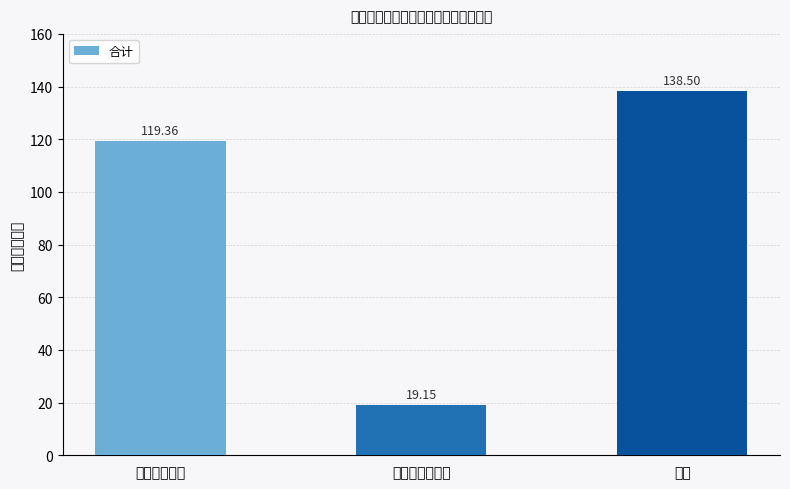

Is it true that the value at 商品和服务支出 is 10.5?

False